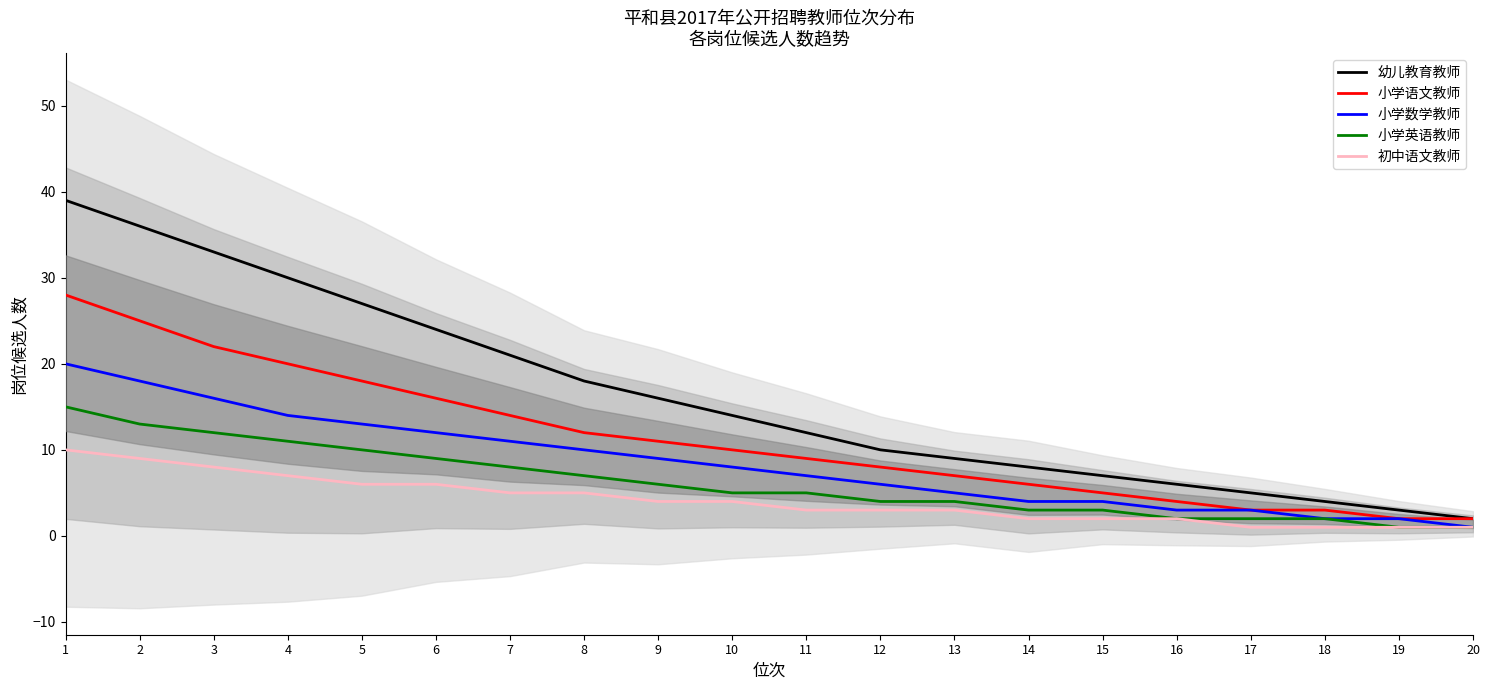

The 初中语文教师 series shows 3 at 7. True or false?

False